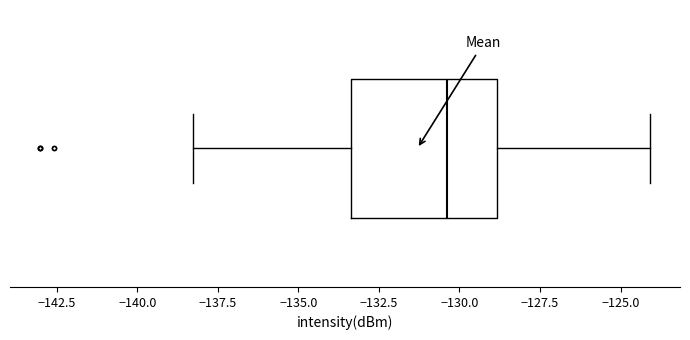

Transcribe this box plot: give where the median line is, the range the box spans, and where the two whiskers end, as read against the x-axis. The values are not printed on the chart, so give them approximately, as read against the axis.

median -130.5, box -133.5 to -129.0, whiskers -138.5 to -124.0